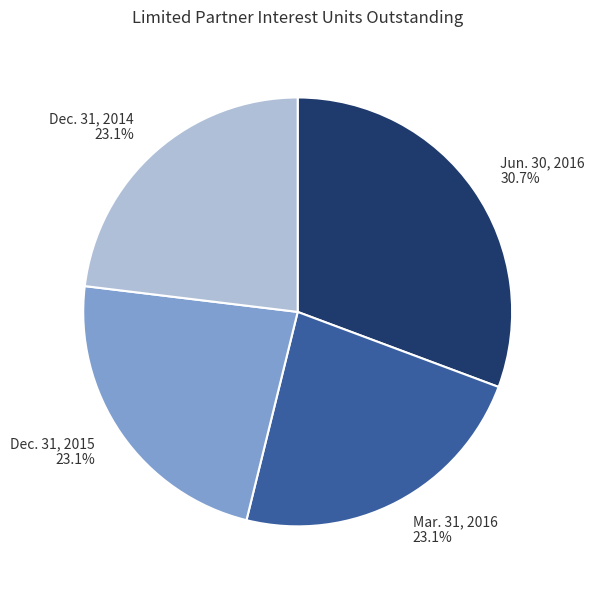

What is the largest slice in the pie chart?

Jun. 30, 2016